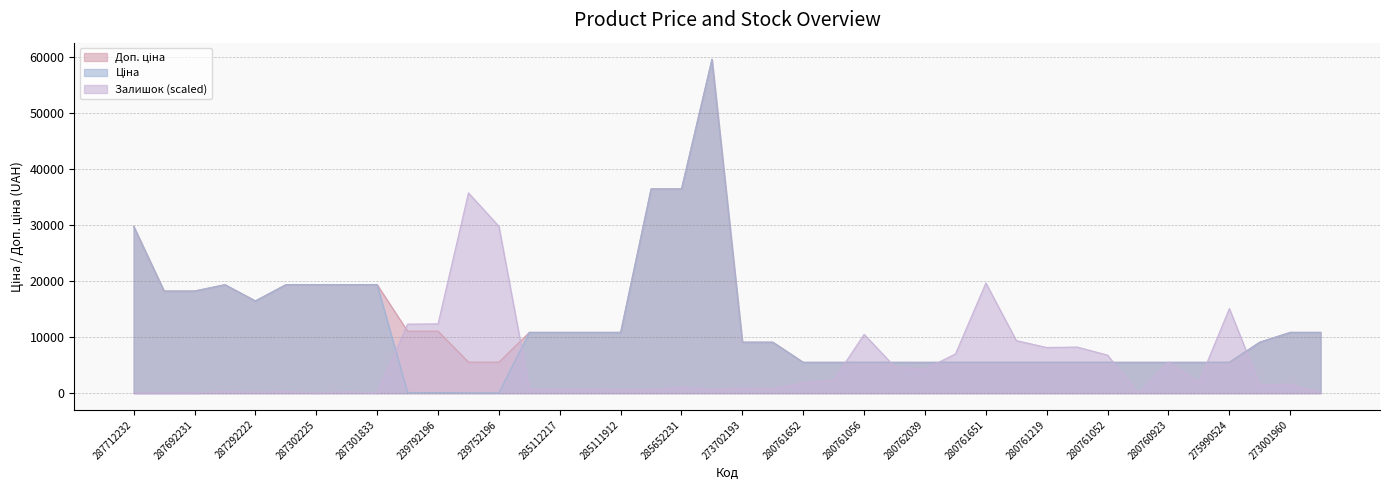

True or false: Ціна has a value of 2509.2 at 280761857.

False